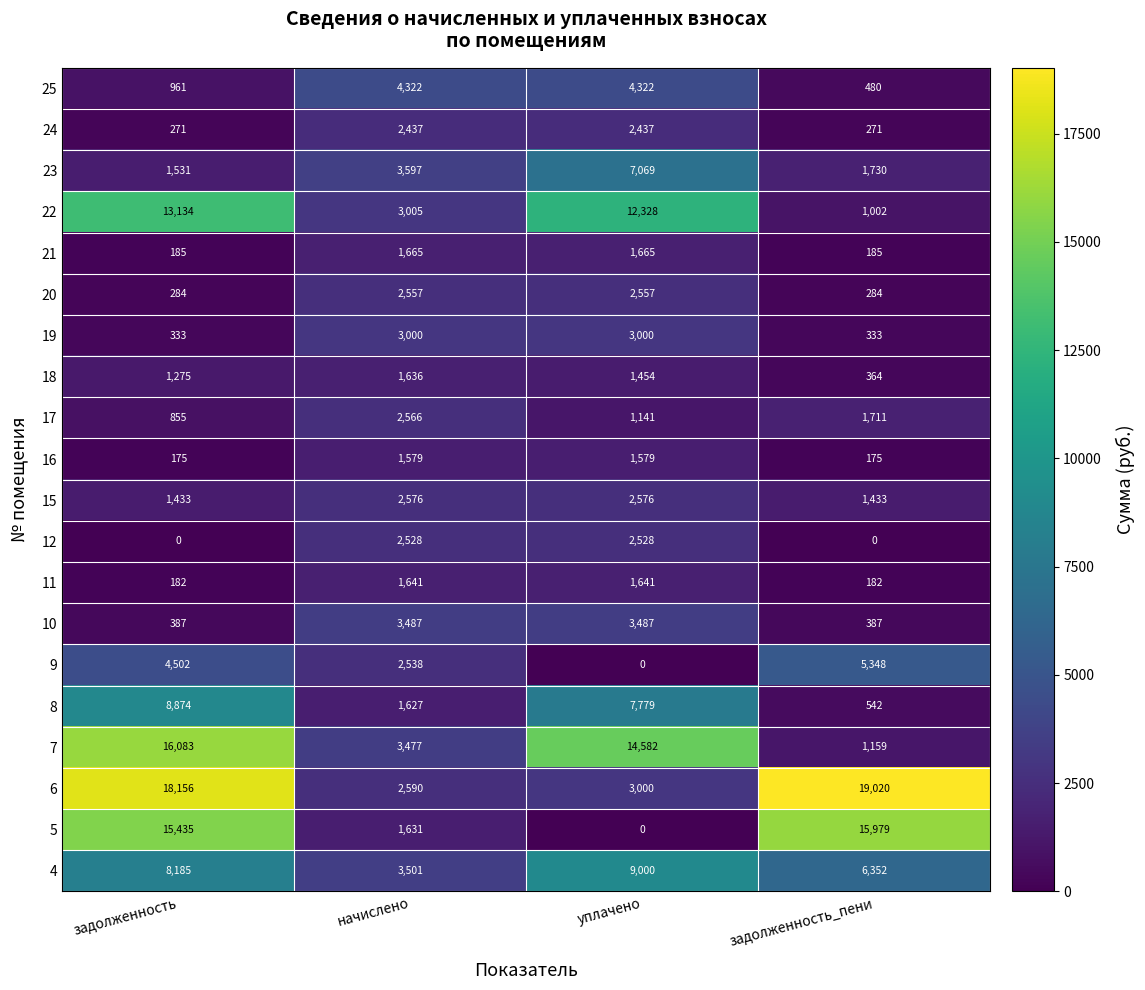

The value of 12 at задолженность_пени is 0. True or false?

True